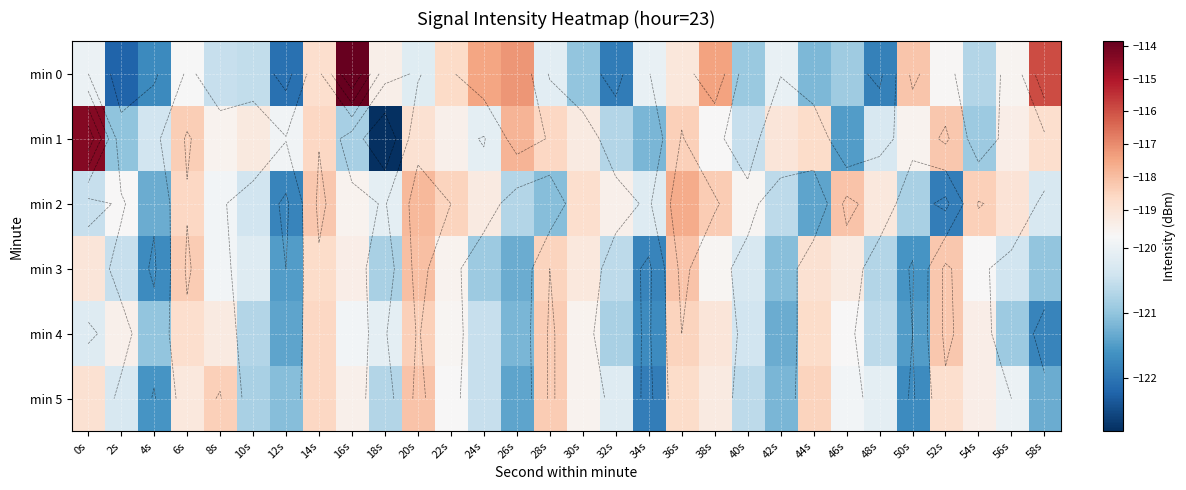

What is the average value of the min 0 series?

-119.7